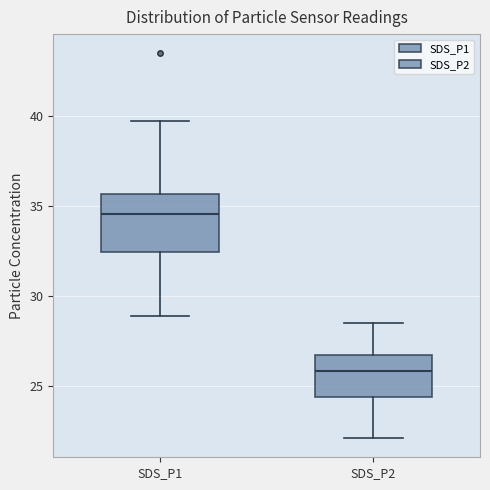

Which box has the highest median line?

SDS_P1